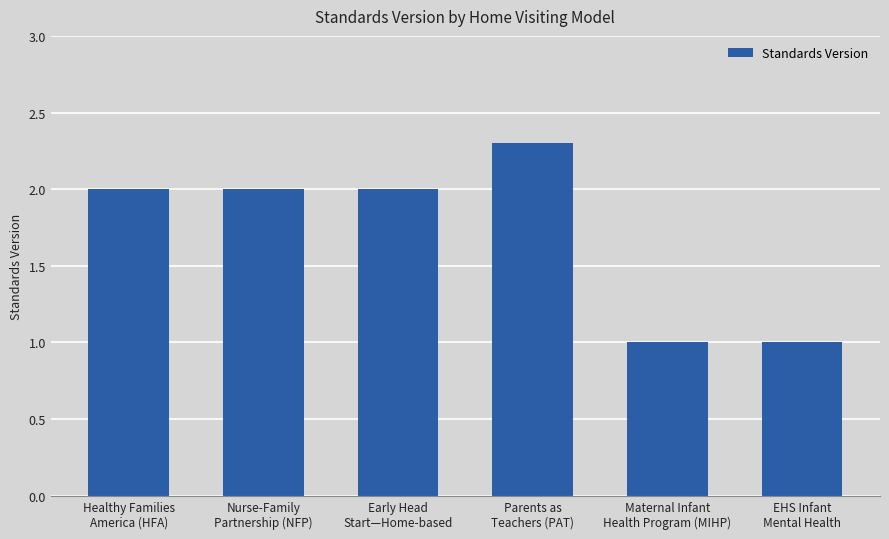

True or false: the data shows 2.6 at Early Head
Start—Home-based.

False